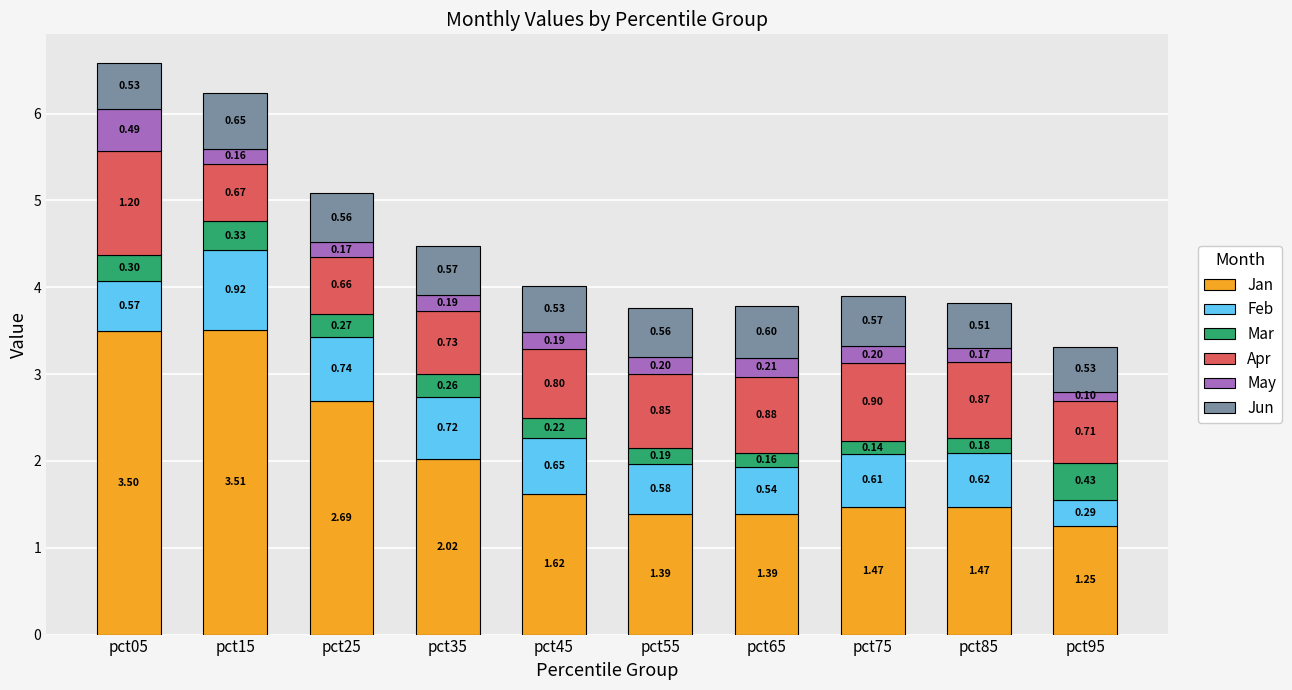

Are the bars horizontal?

No